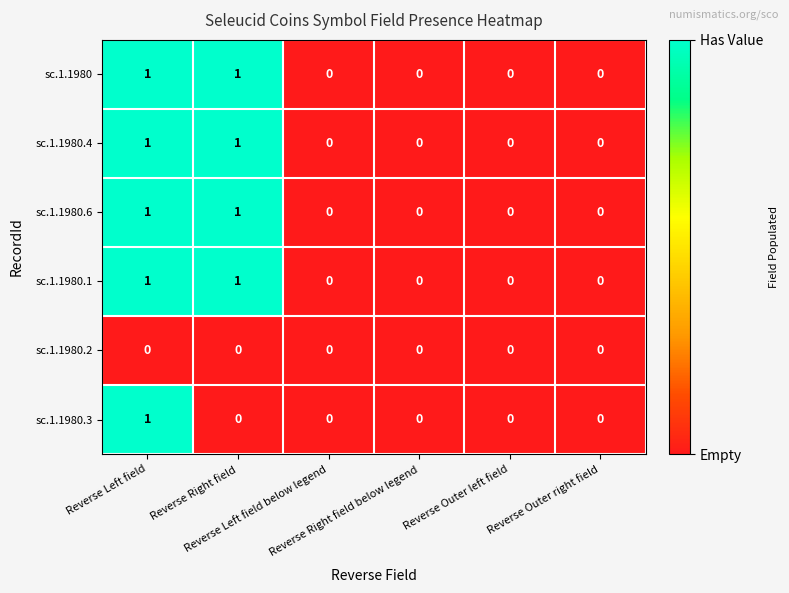

How many positive values does the sc.1.1980.1 series have?

2